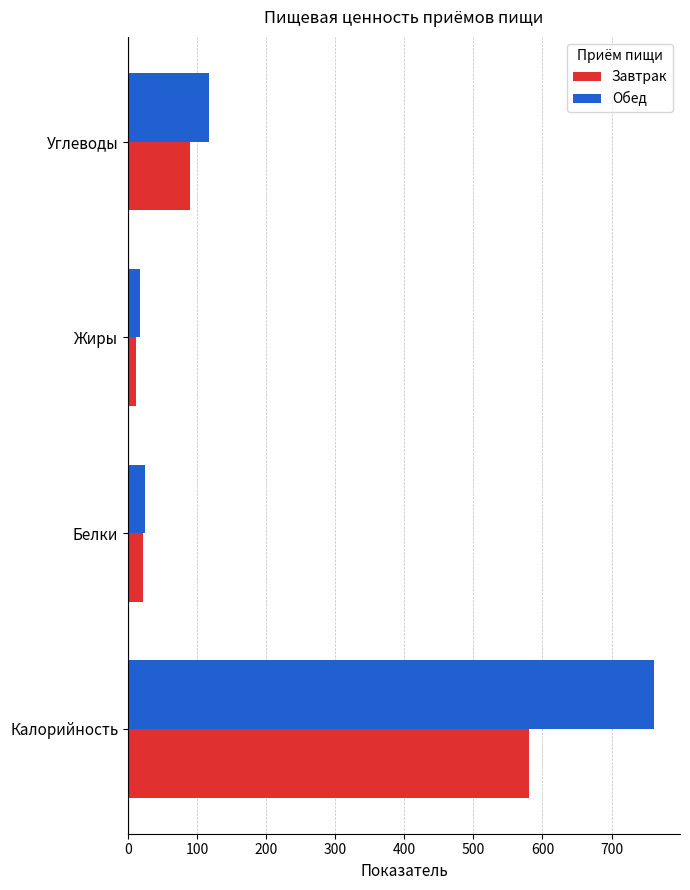

Which series has the largest total across all categories?

Обед